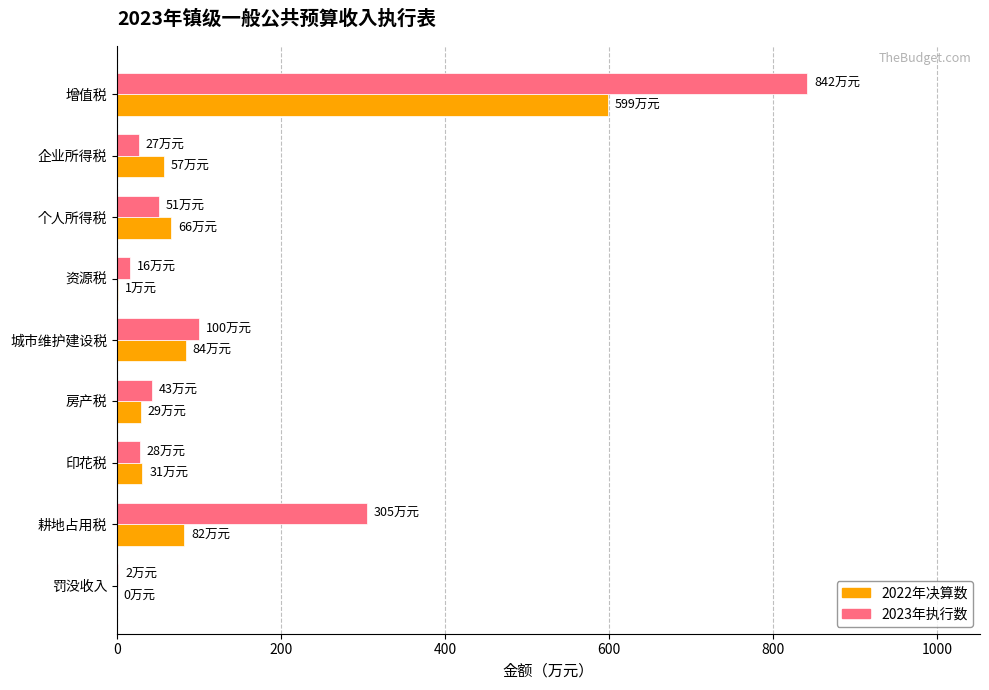

The 2022年决算数 series shows 29 at 房产税. True or false?

True